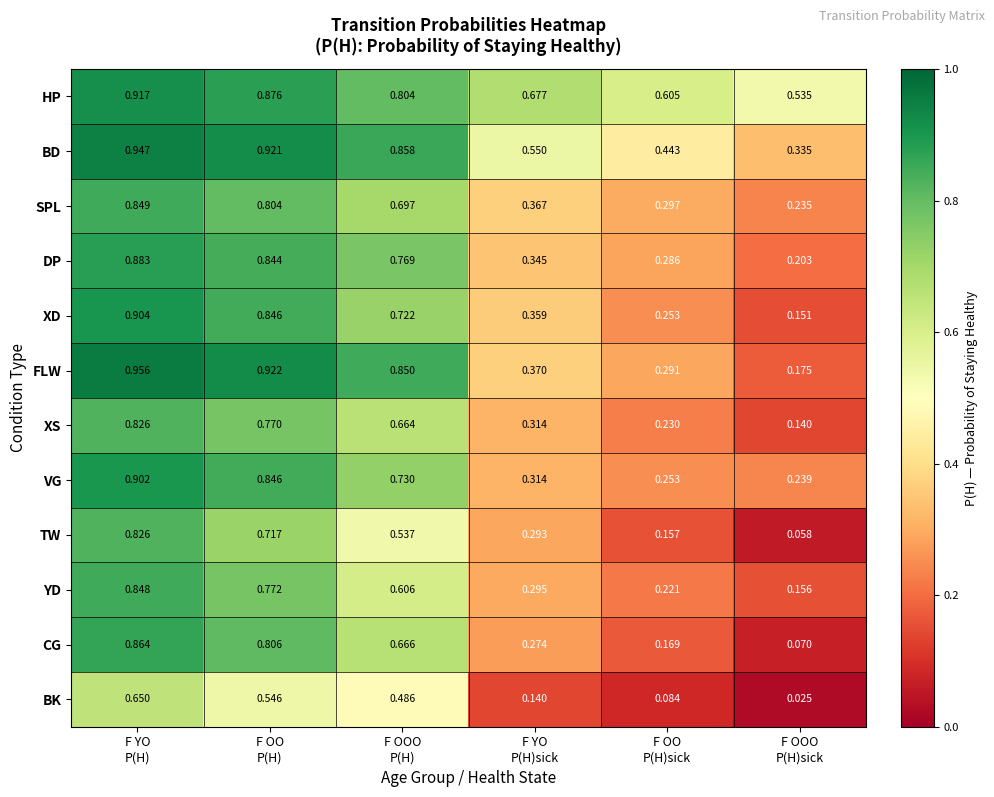

Which series changed the most between F OOO
P(H) and F YO
P(H)sick?

FLW